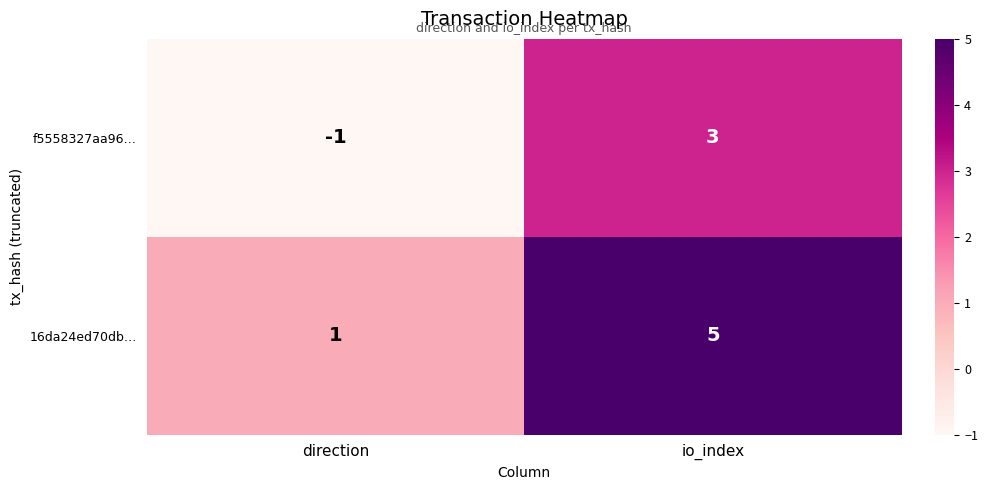

How many distinct data groups are displayed?

2